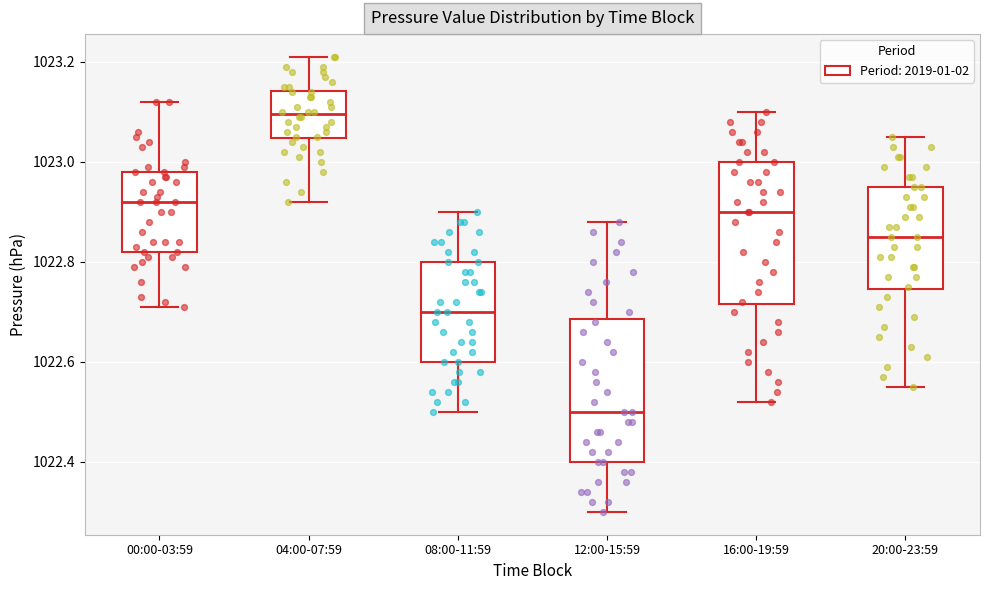

Reading left to right, read every box against the y-axis: the position of its median line, the range the box covers, and the ends of its whiskers. The values are not printed on the chart, so give them approximately, as read against the axis.

00:00-03:59: median 1022.92, box 1022.82 to 1022.98, whiskers 1022.72 to 1023.12
04:00-07:59: median 1023.10, box 1023.04 to 1023.14, whiskers 1022.92 to 1023.22
08:00-11:59: median 1022.70, box 1022.60 to 1022.80, whiskers 1022.50 to 1022.90
12:00-15:59: median 1022.50, box 1022.40 to 1022.68, whiskers 1022.30 to 1022.88
16:00-19:59: median 1022.90, box 1022.72 to 1023.00, whiskers 1022.52 to 1023.10
20:00-23:59: median 1022.86, box 1022.74 to 1022.96, whiskers 1022.56 to 1023.06